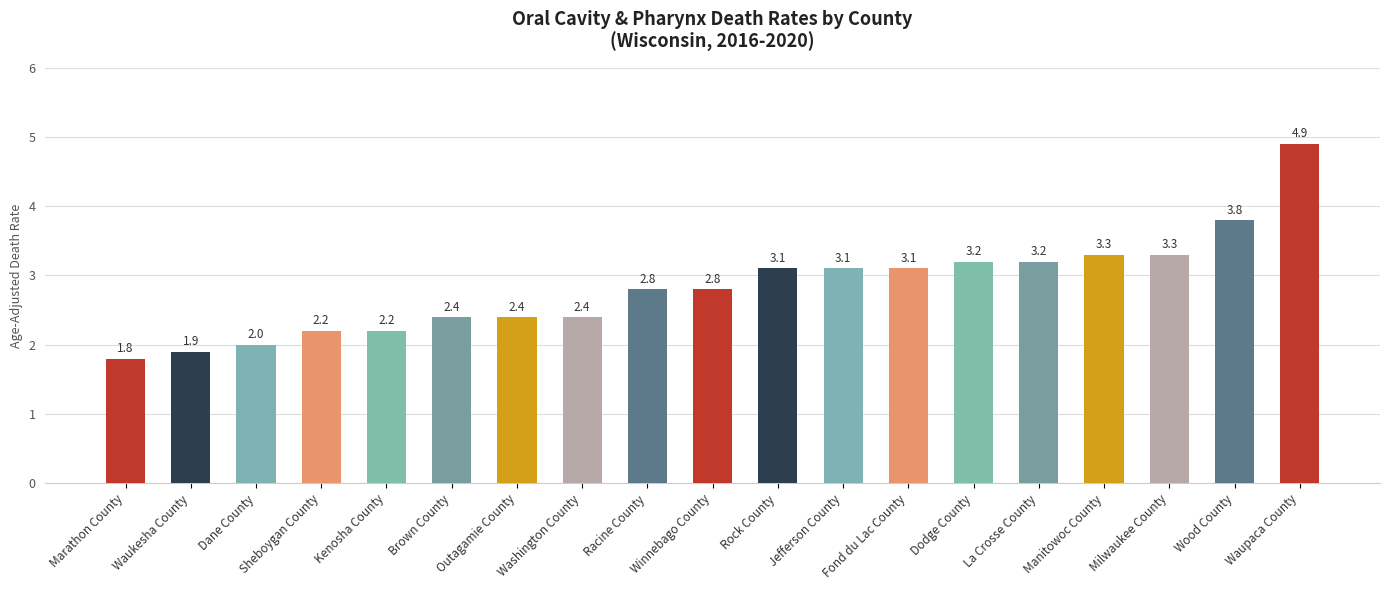

Reading right to left, list all the values displayed in this chart.

Waupaca County=4.9	Wood County=3.8	Milwaukee County=3.3	Manitowoc County=3.3	La Crosse County=3.2	Dodge County=3.2	Fond du Lac County=3.1	Jefferson County=3.1	Rock County=3.1	Winnebago County=2.8	Racine County=2.8	Washington County=2.4	Outagamie County=2.4	Brown County=2.4	Kenosha County=2.2	Sheboygan County=2.2	Dane County=2.0	Waukesha County=1.9	Marathon County=1.8